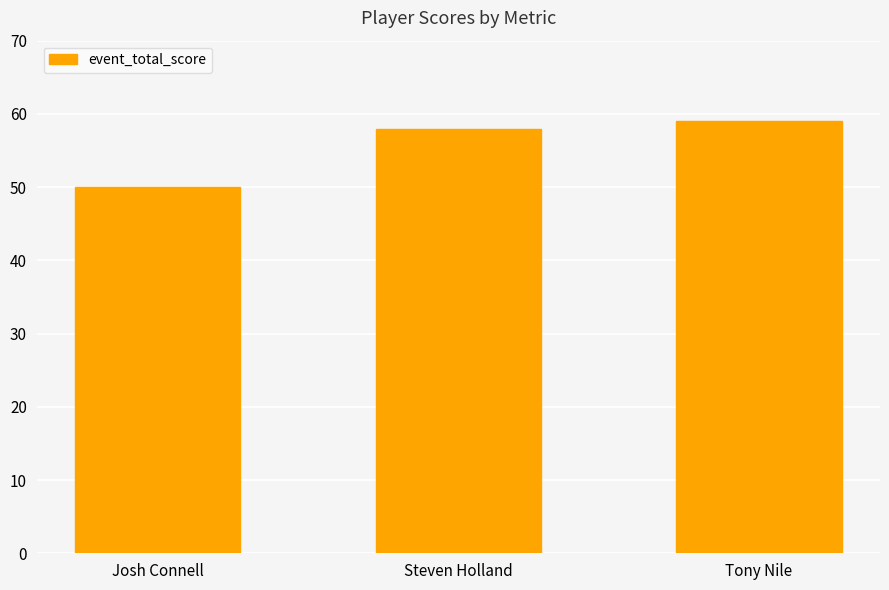

What is the maximum value shown in the chart?

59